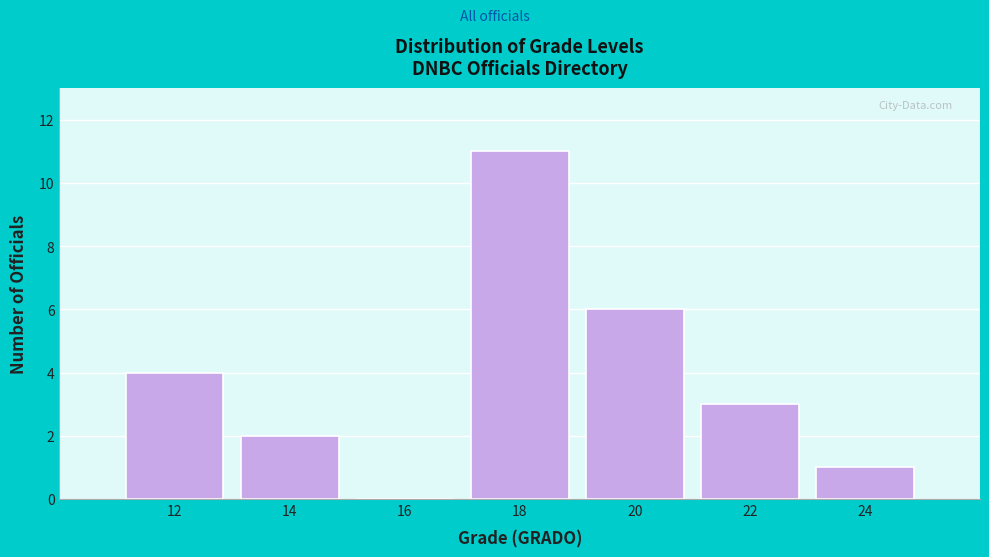

Reading right to left, extract all data points from this chart.

24=1	22=3	20=6	18=11	16=0	14=2	12=4